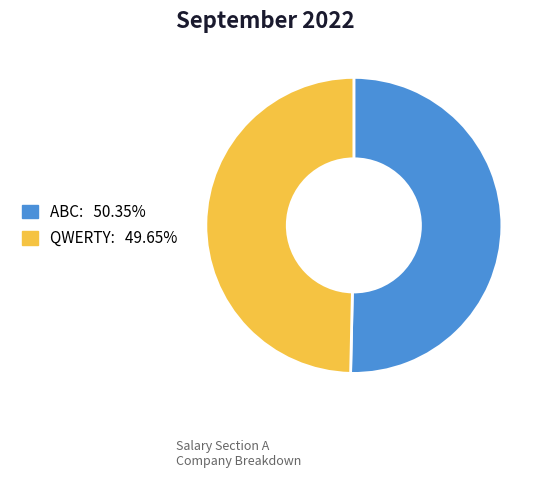

How many segments does this pie chart have?

2